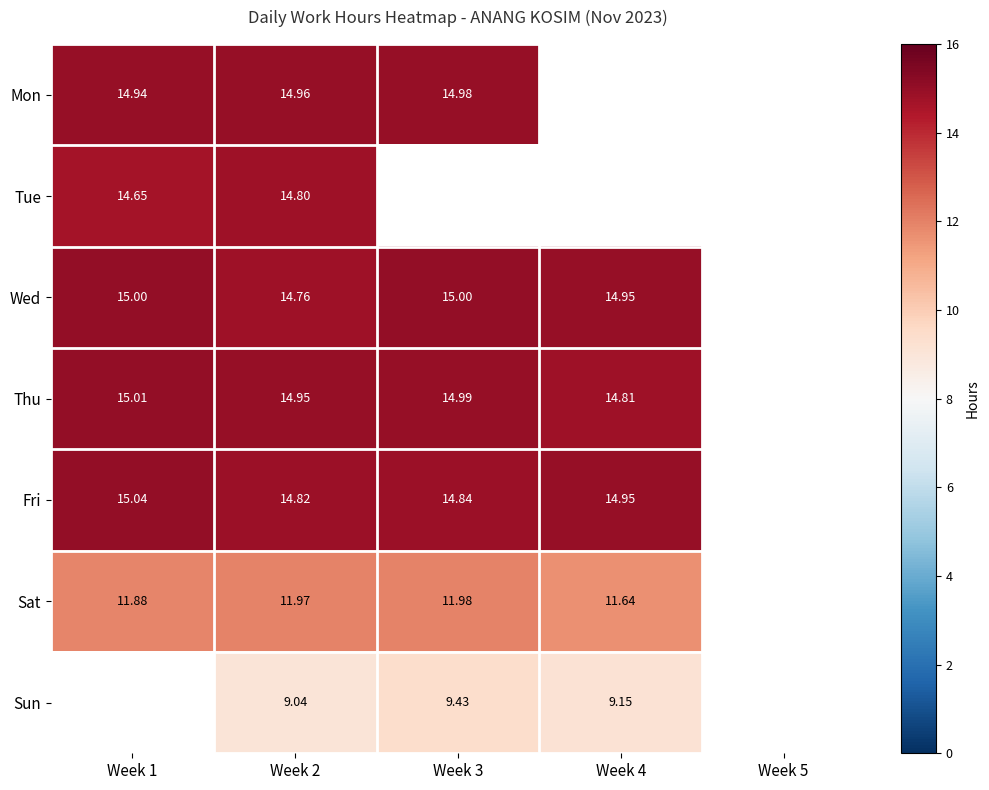

Is it true that Wed equals 5.7 at Week 1?

False